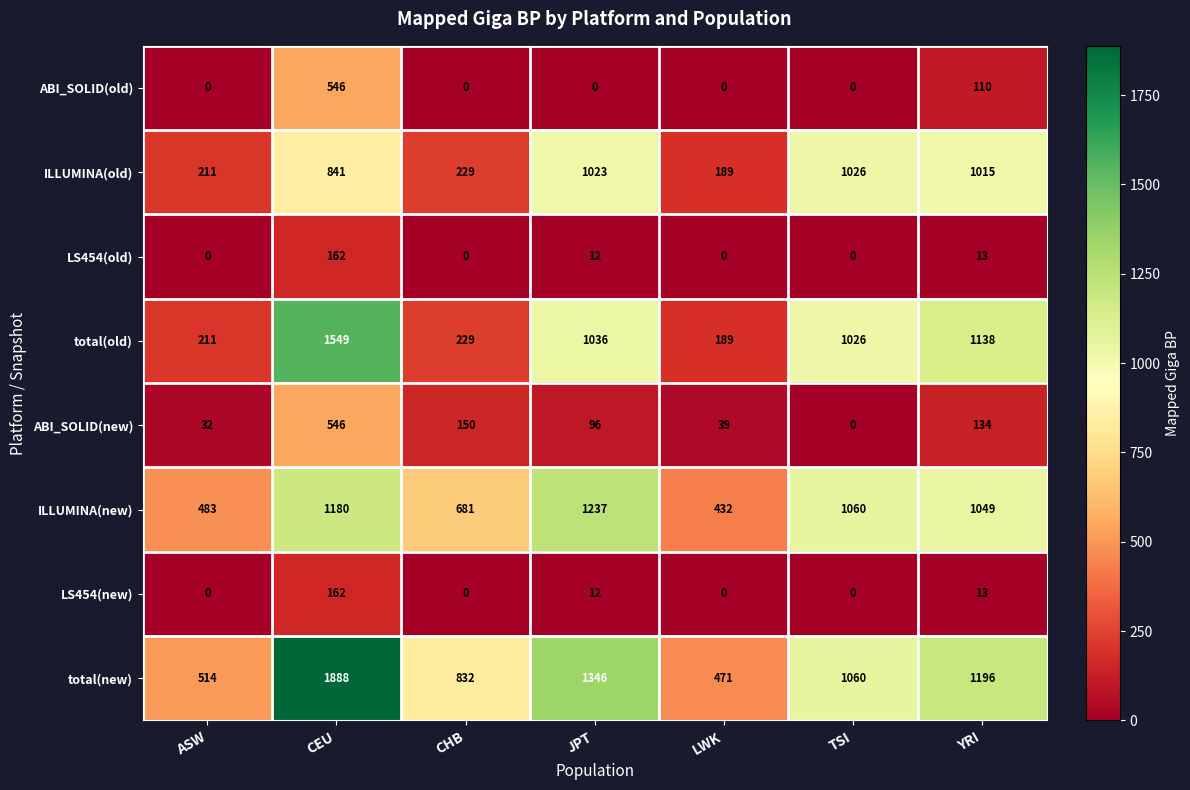

What is the difference between the total(old) values at YRI and CHB?

909